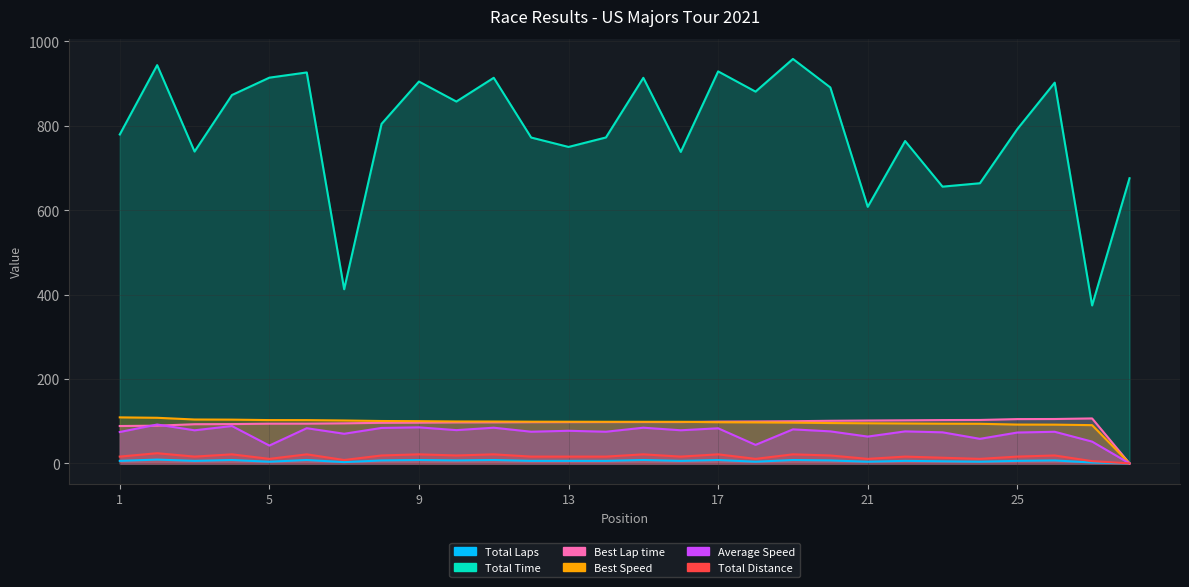

List the series in order of their peak value, highest first.

Total Time, Best Speed, Best Lap time, Average Speed, Total Distance, Total Laps